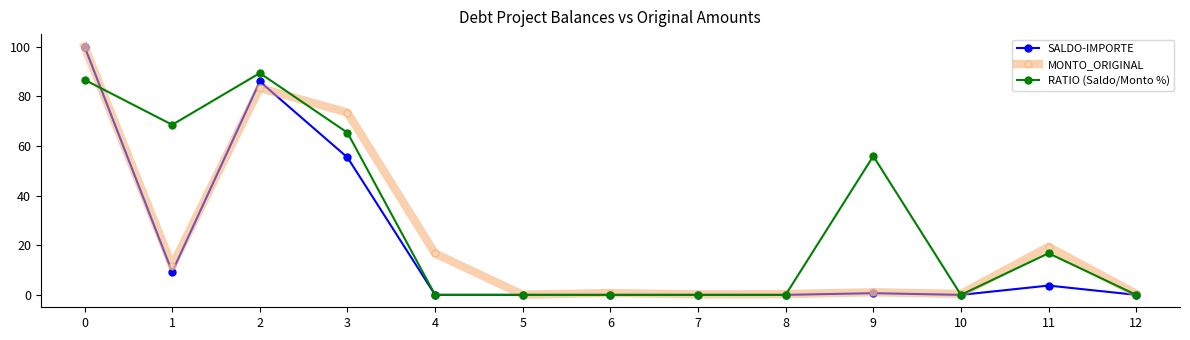

Where is the first local maximum for RATIO (Saldo/Monto %)?

2